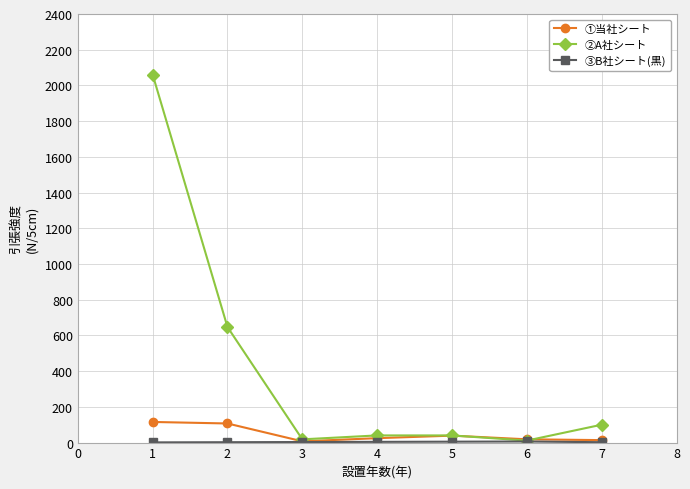

Which series has the widest spread of values?

②A社シート